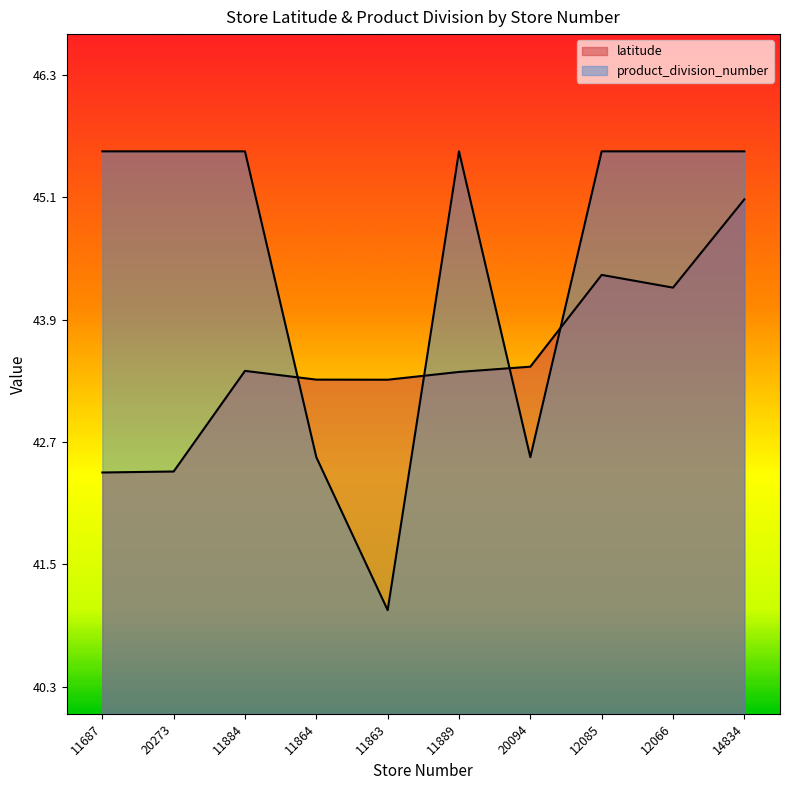

Where does the product_division_number series first go above 41?

11687